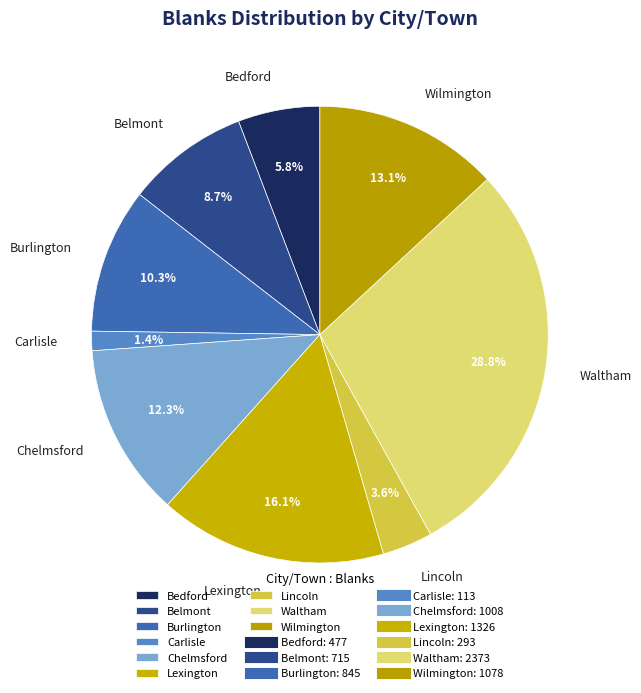

Rank the categories by value from lowest to highest.

Carlisle, Lincoln, Bedford, Belmont, Burlington, Chelmsford, Wilmington, Lexington, Waltham